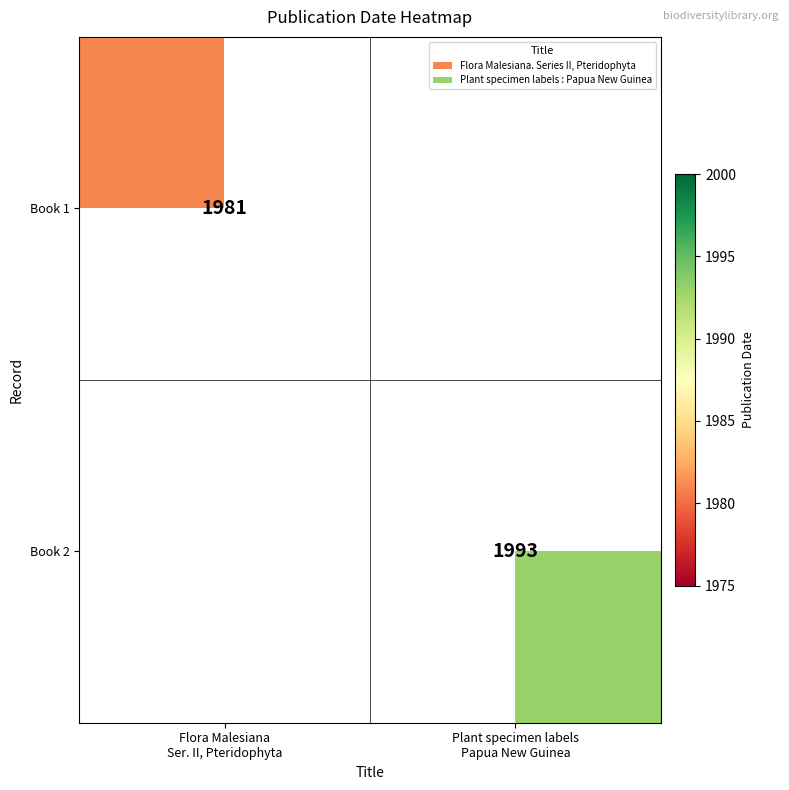

True or false: Book 2 has a value of 1392 at Plant specimen labels Papua New Guinea.

False